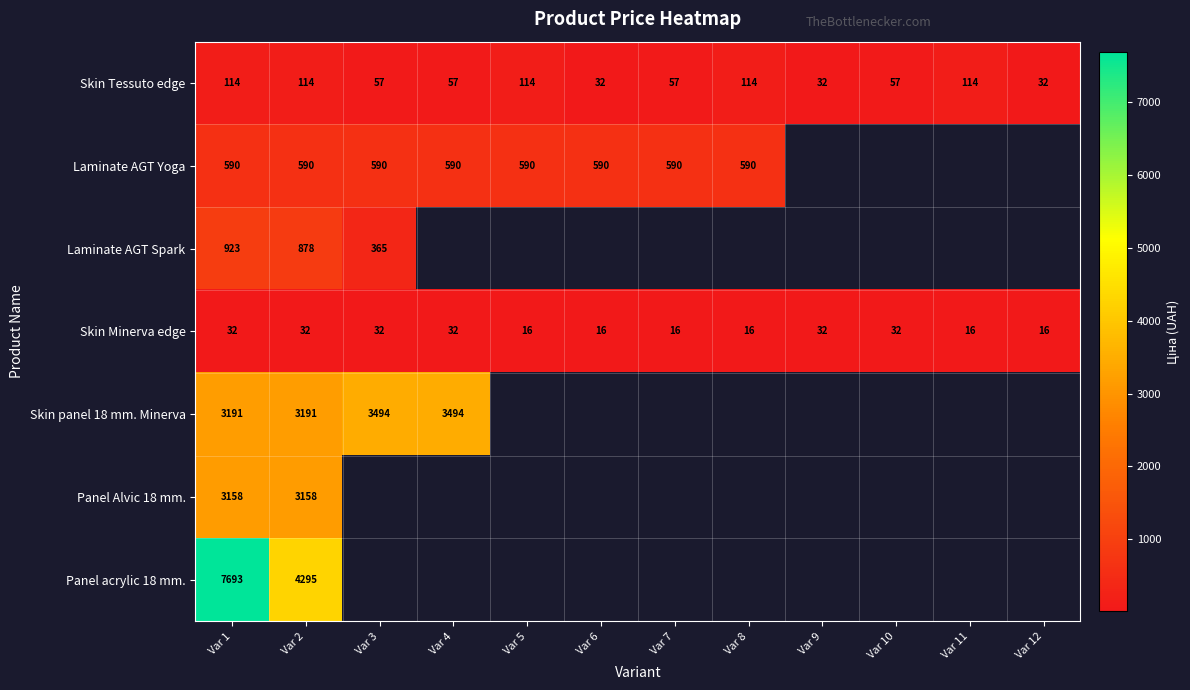

Rank the series at Var 1 from highest to lowest value.

Panel acrylic 18 mm., Skin panel 18 mm. Minerva, Panel Alvic 18 mm., Laminate AGT Spark, Laminate AGT Yoga, Skin Tessuto edge, Skin Minerva edge